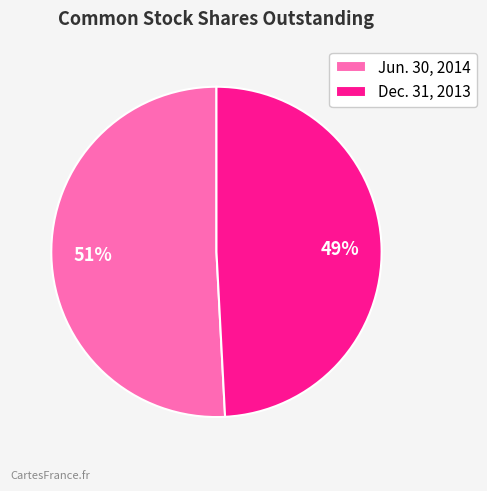

To the nearest percent, what is the combined percentage of Dec. 31, 2013 and Jun. 30, 2014?

100%